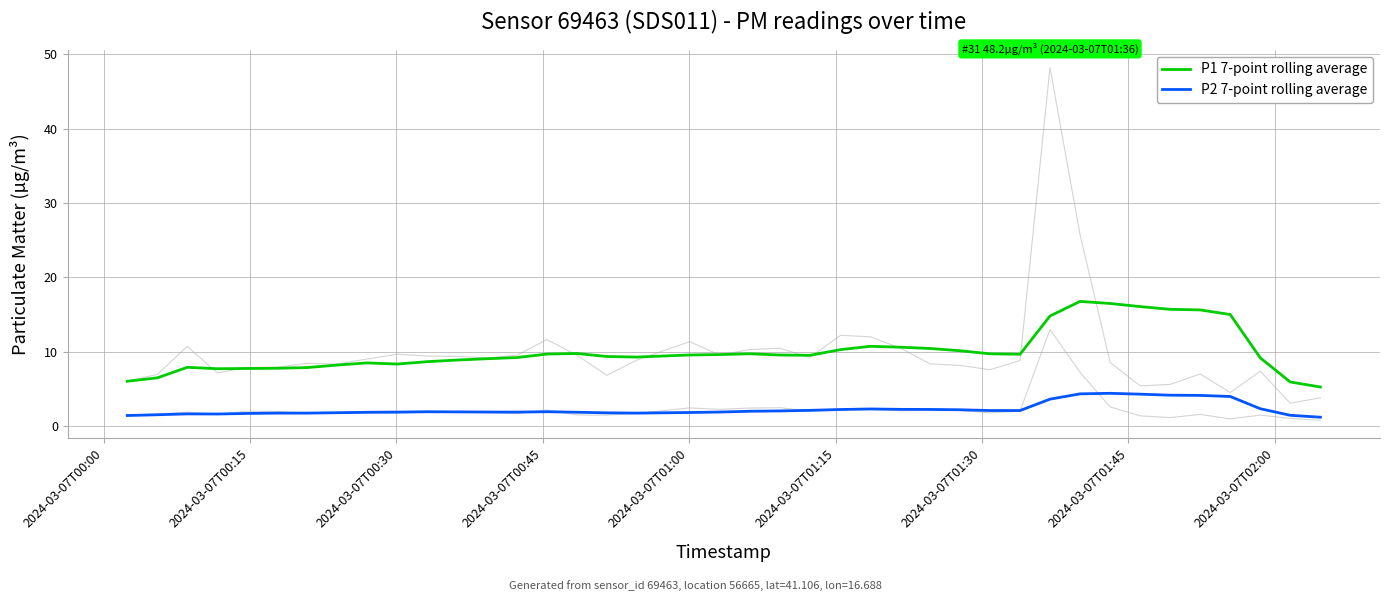

True or false: P1 7-point rolling average and P2 7-point rolling average cross at least once.

False